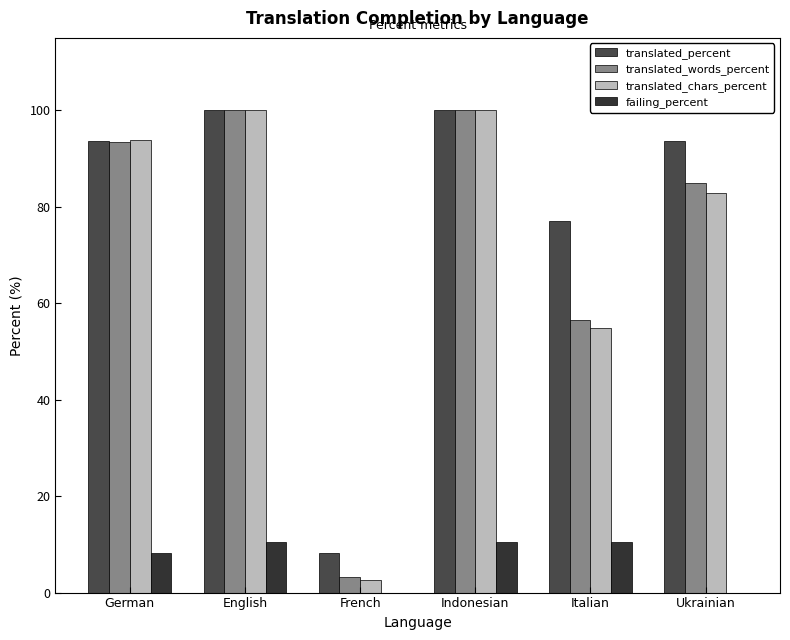

The translated_chars_percent series shows 2.7 at French. True or false?

True